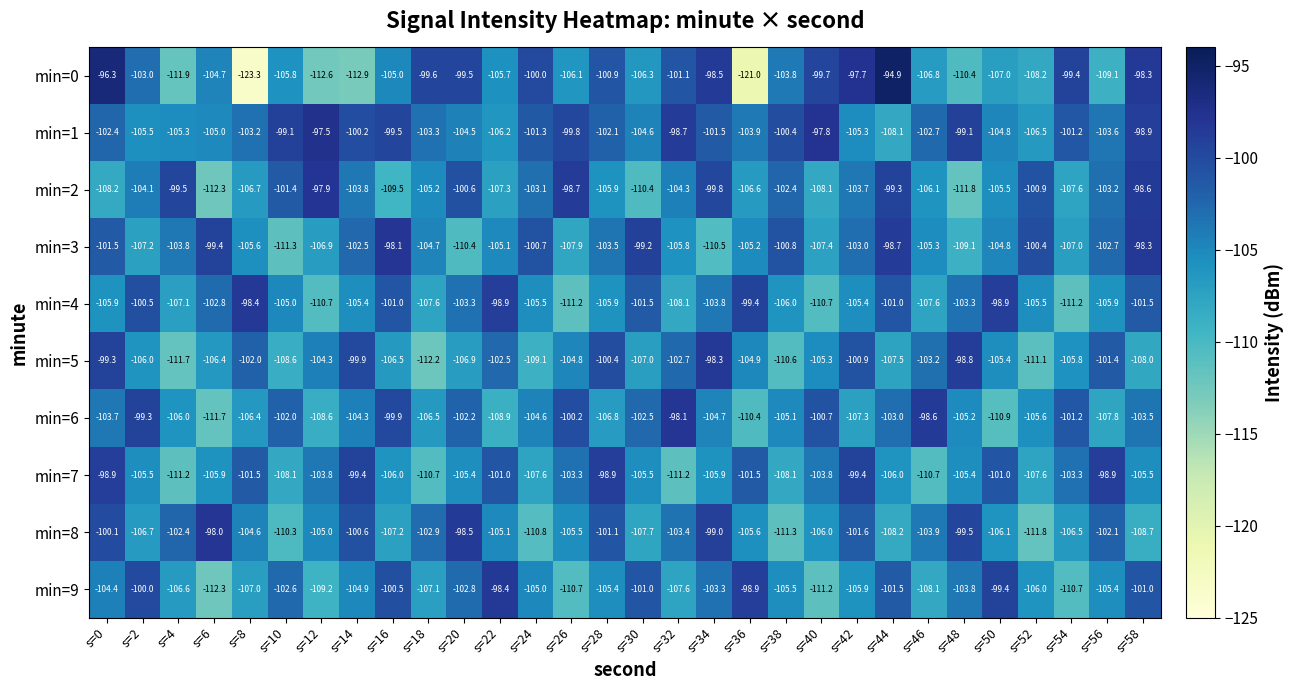

Is the value of min=4 at s=30 greater than the value of min=8 at s=50?

Yes